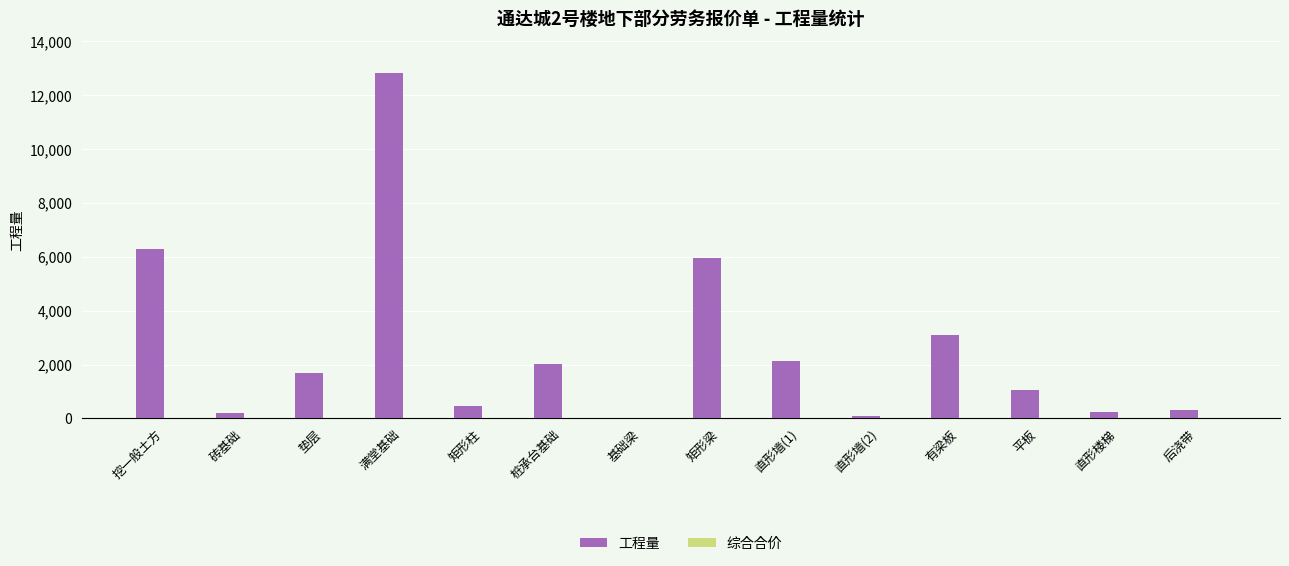

What is the change in value from 挖一般土方 to 矩形柱?

-5828.9